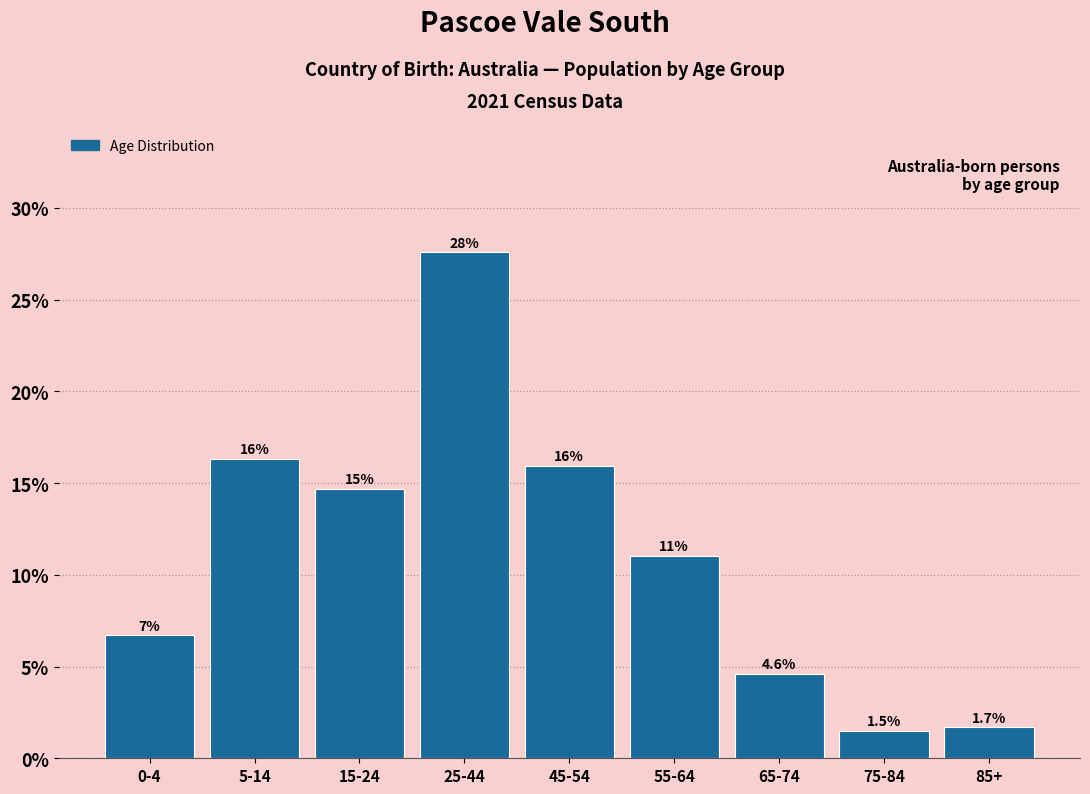

Reading left to right, transcribe all the data shown in this chart.

0-4=6.7	5-14=16.3	15-24=14.7	25-44=27.6	45-54=15.9	55-64=11.0	65-74=4.6	75-84=1.5	85+=1.7